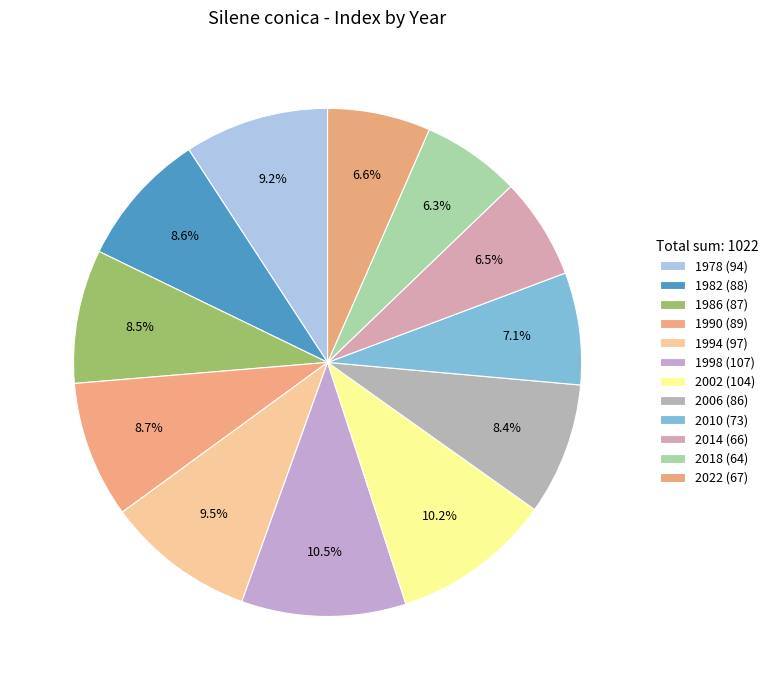

What is the largest slice in the pie chart?

1998